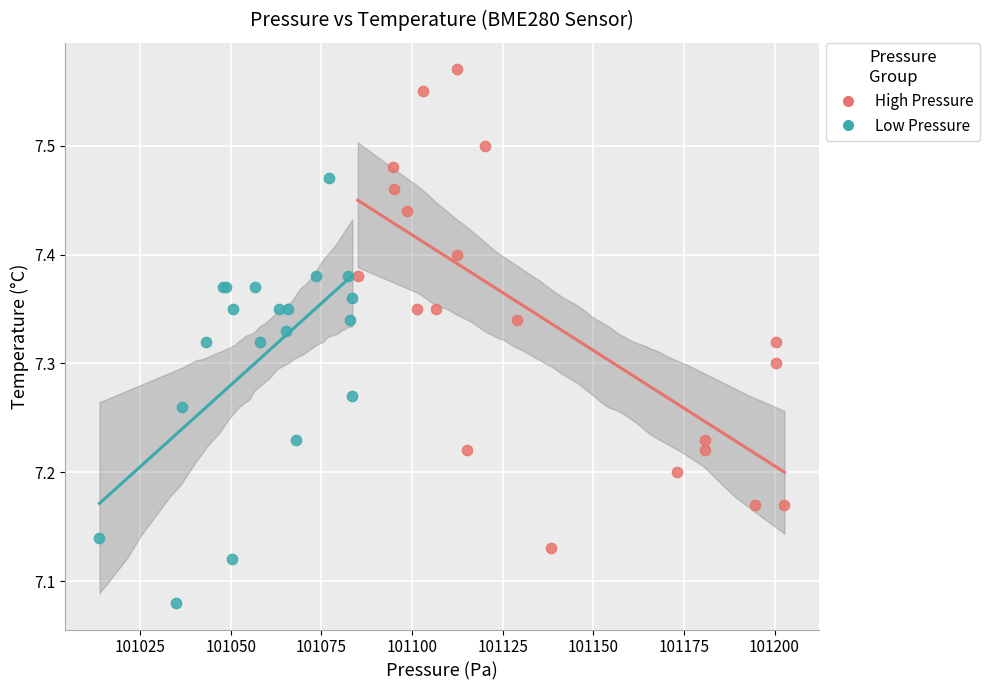

Which series reaches the maximum Y coordinate?

High Pressure